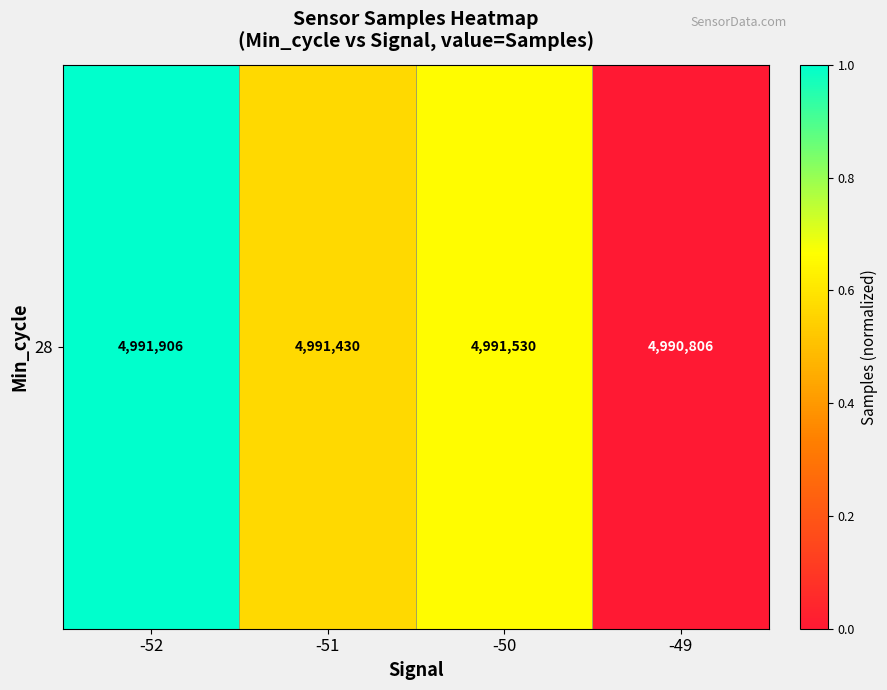

Reading left to right, extract all data points from this chart.

-52=1.0	-51=0.6	-50=0.7	-49=0.0